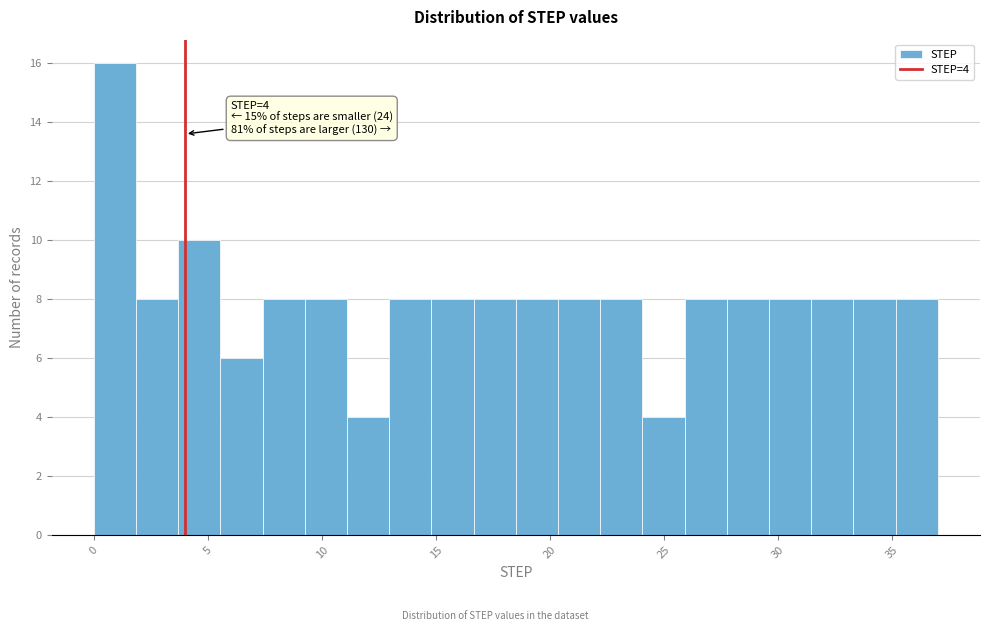

Around what value on the x-axis is the tallest bar? Give the approximate position of its centre, as read against the axis.

1.0